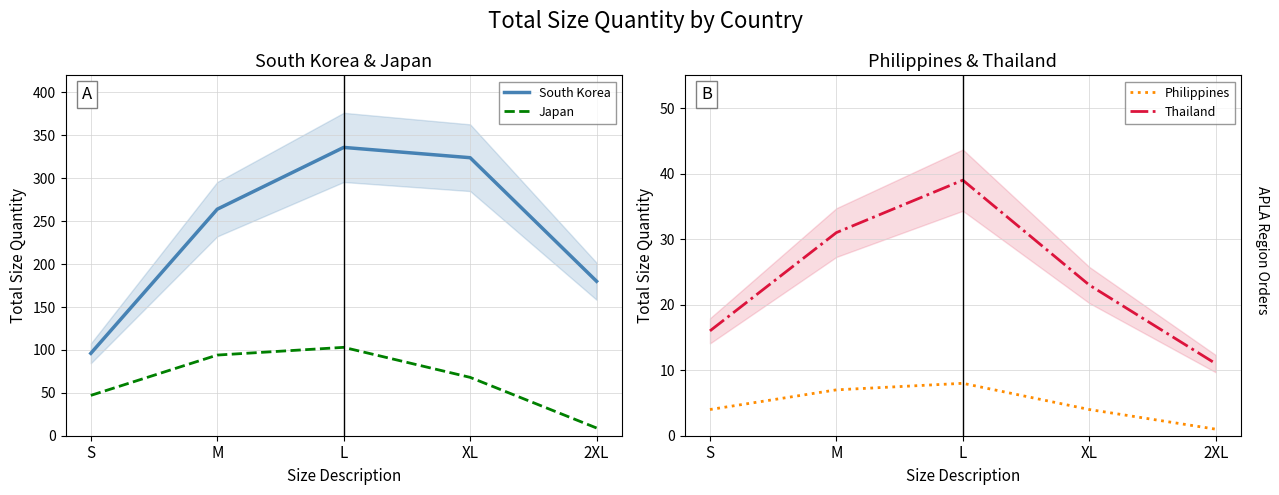

Does the chart have visible grid lines?

Yes